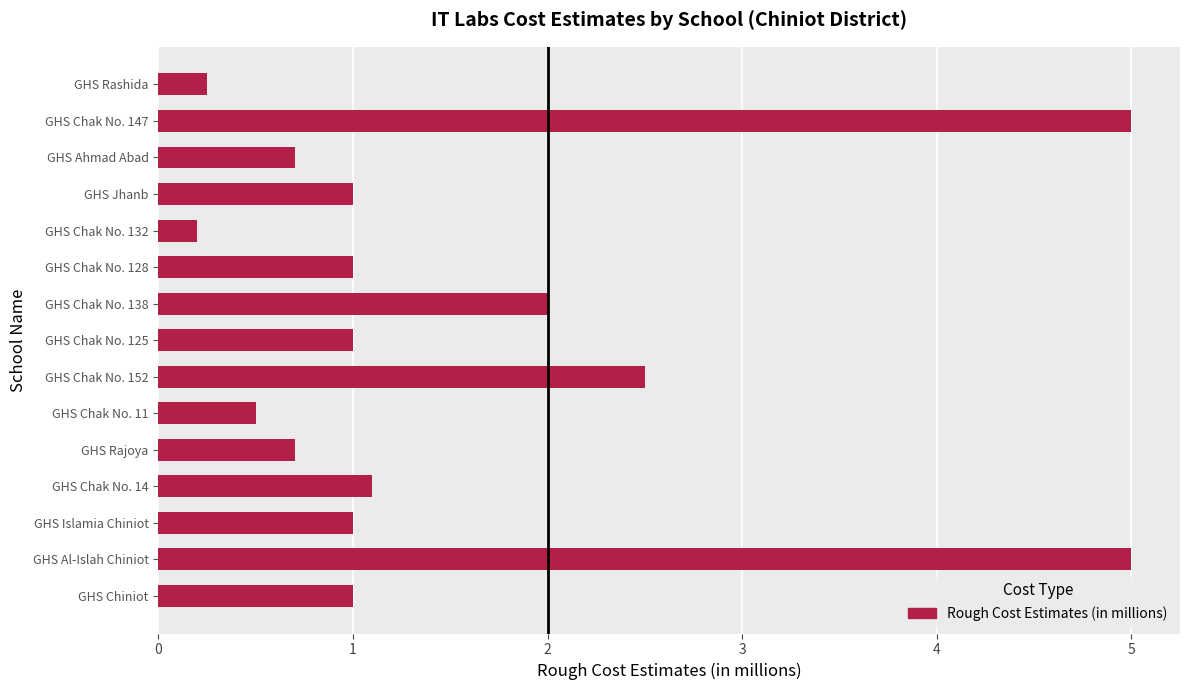

The chart shows a value of 1.7 at GHS Islamia Chiniot. True or false?

False